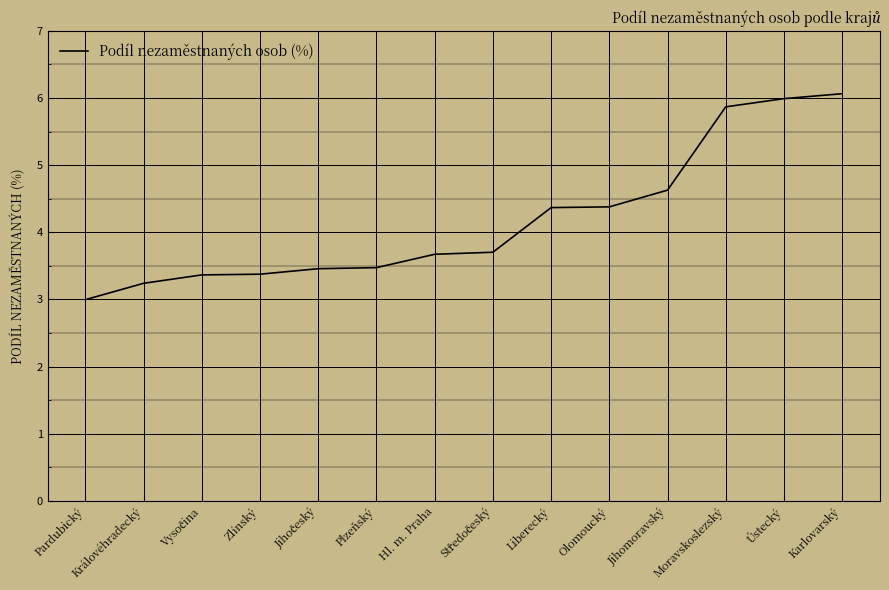

Which category has the lowest value across all series?

Pardubický